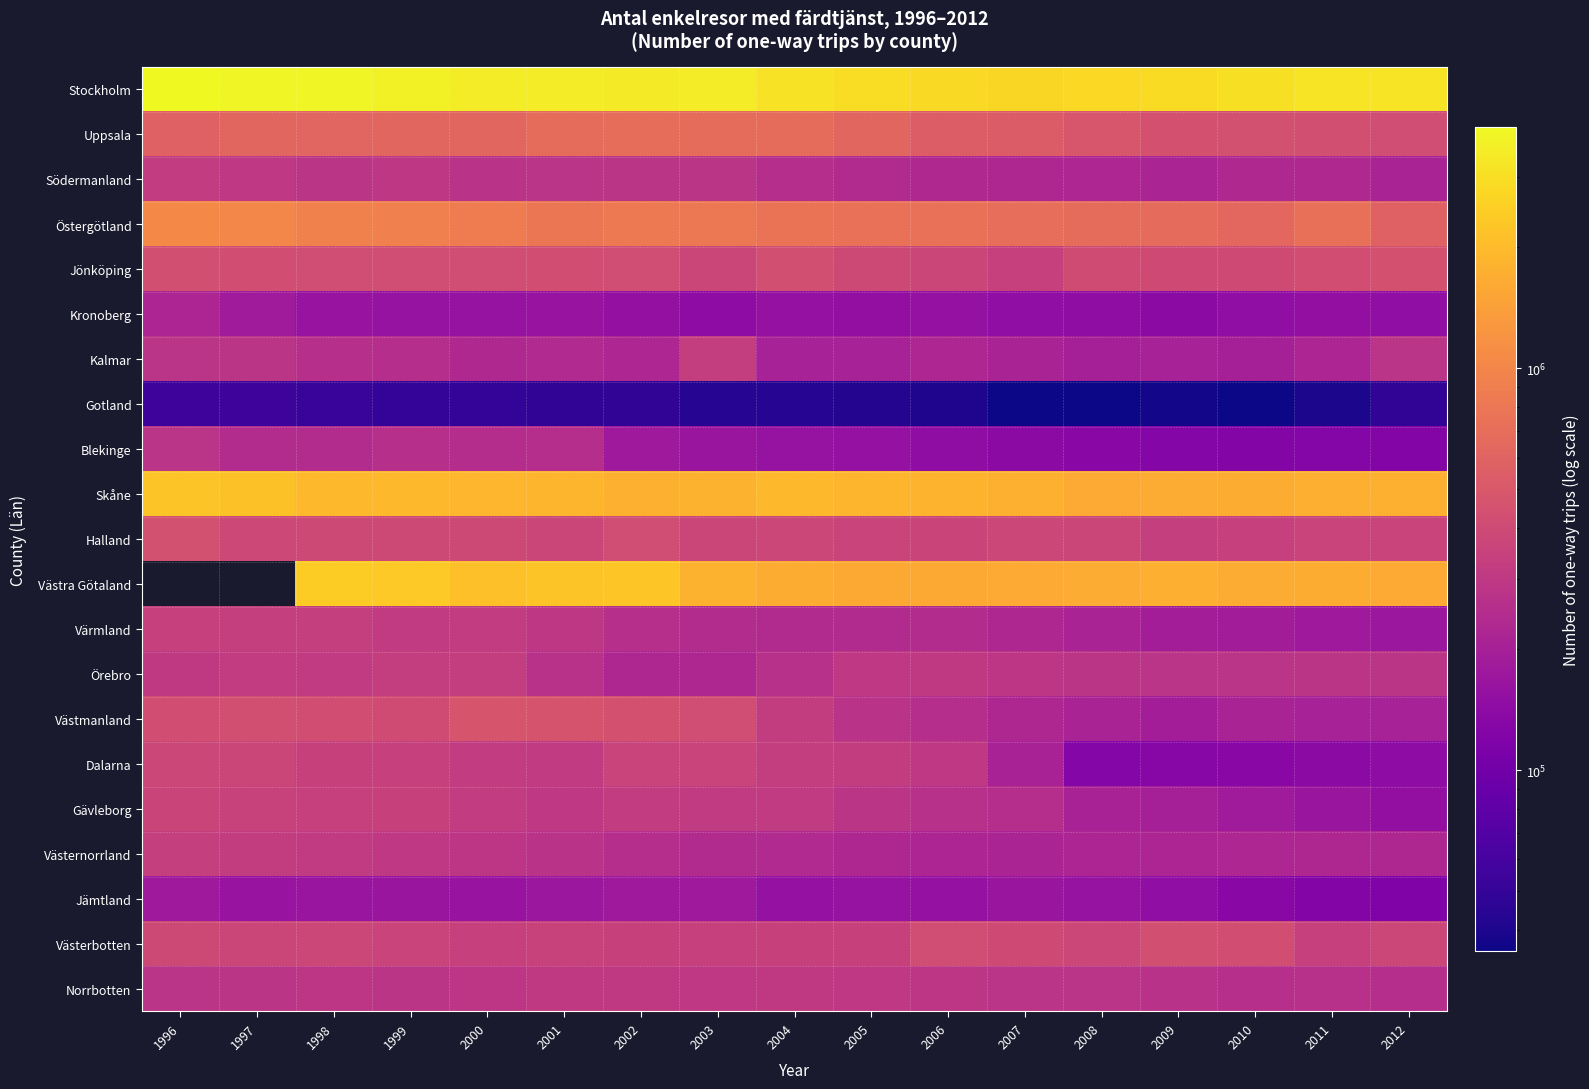

What is the difference between the second highest and second lowest values in the Gotland series?

19365.0